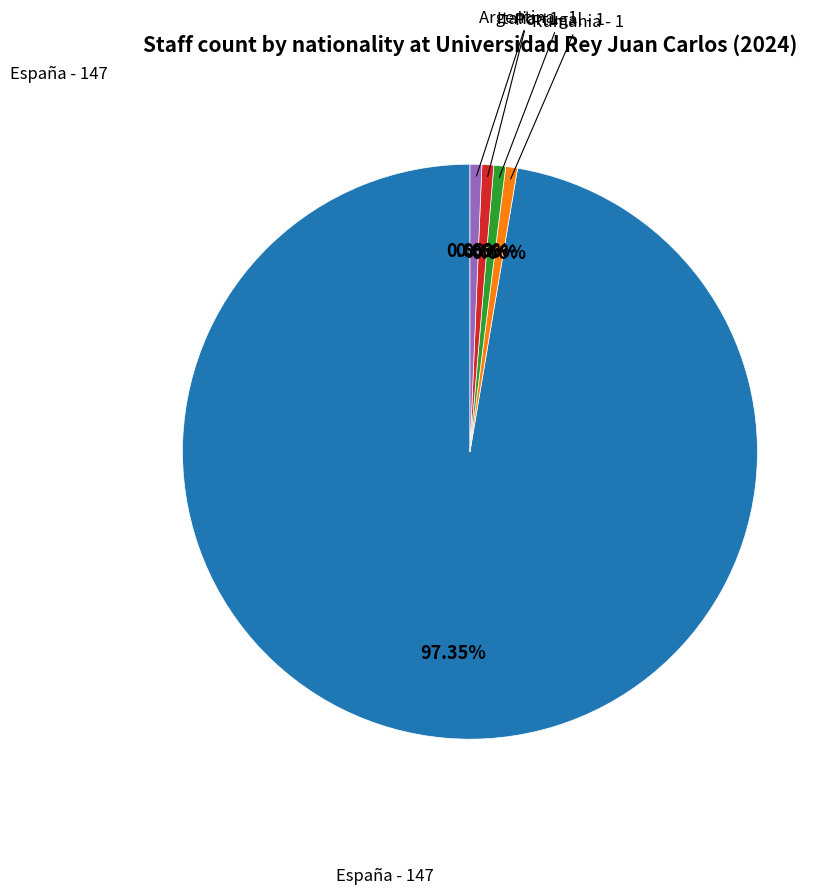

How many slices are in this pie chart?

5